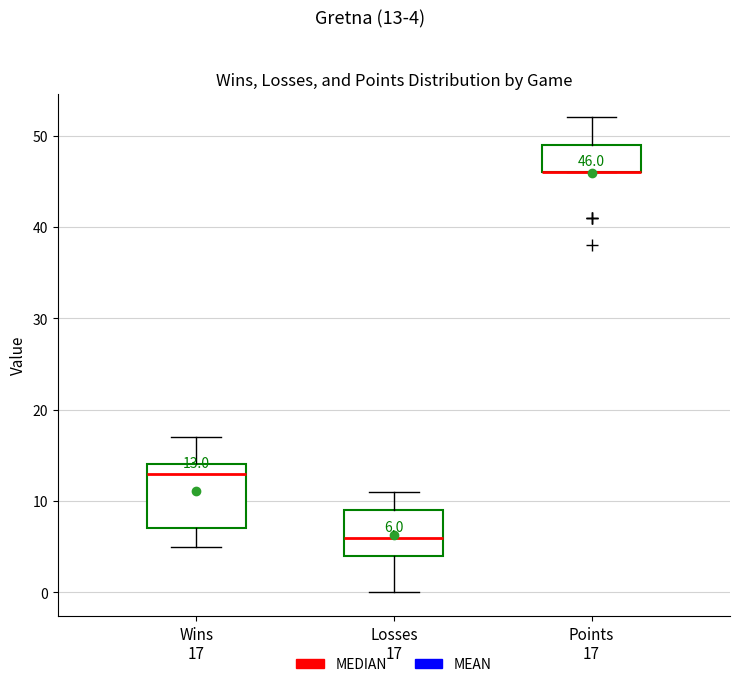

Comparing the boxes themselves (not the whiskers), which one is the tallest?

Wins 17